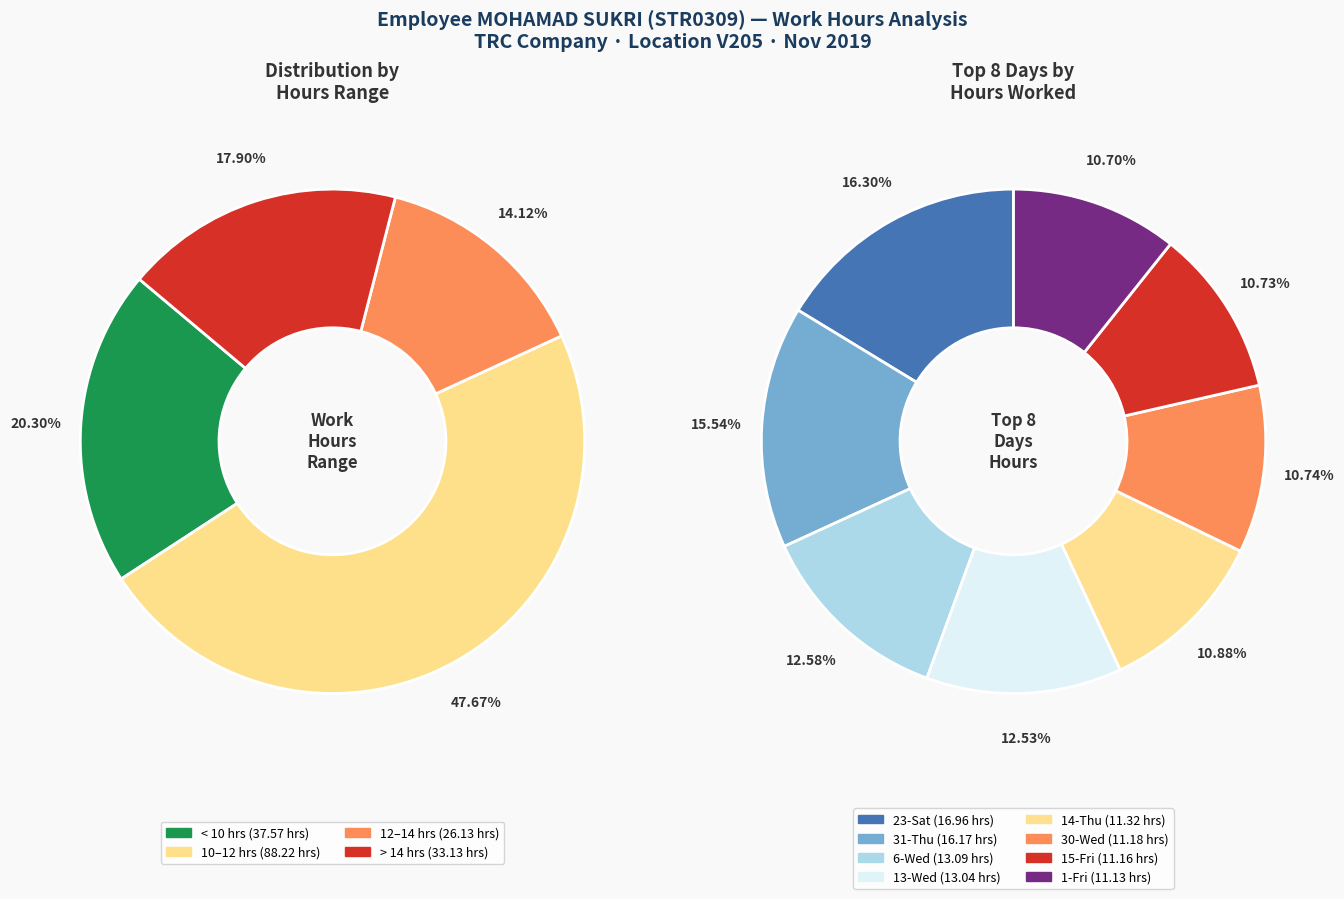

Which slice is the largest?

23-Sat